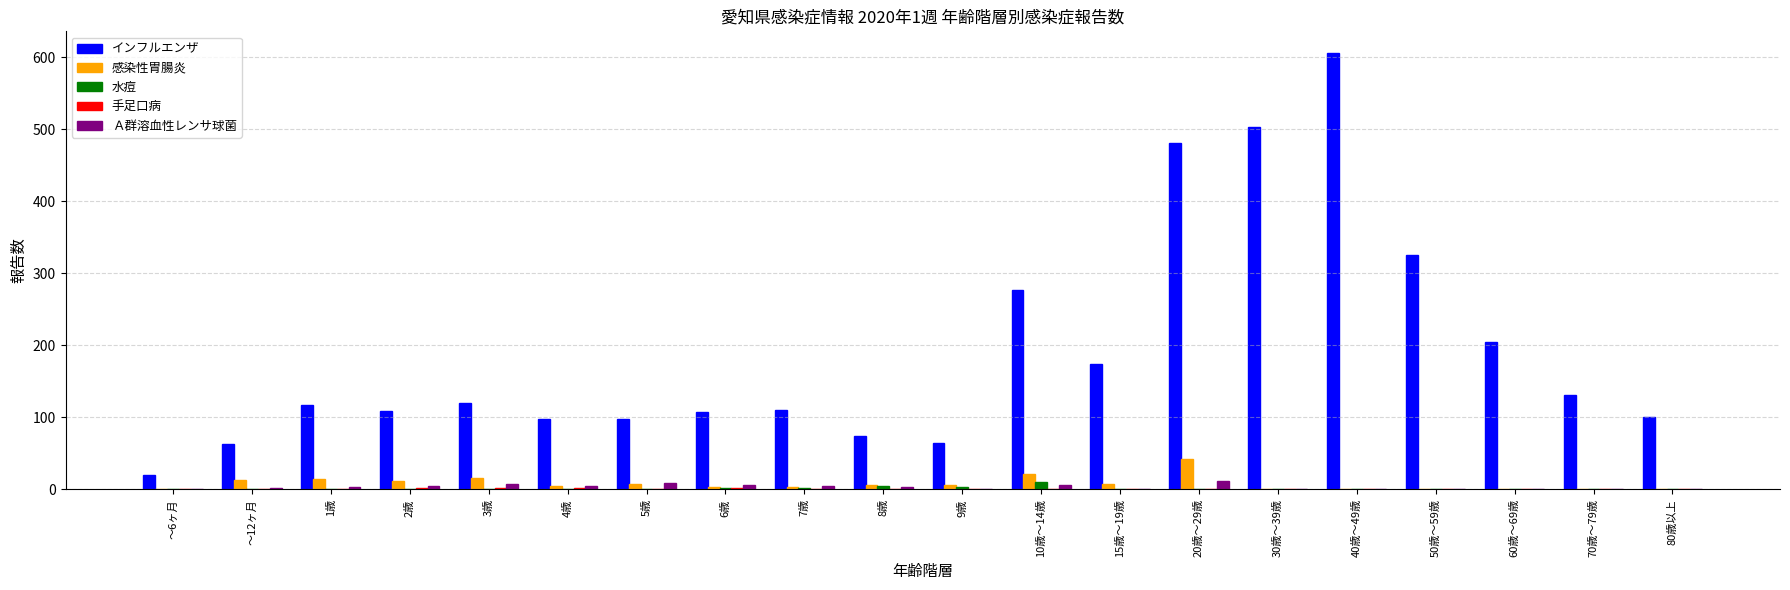

At which label does 感染性胃腸炎 reach its peak?

20歳～29歳